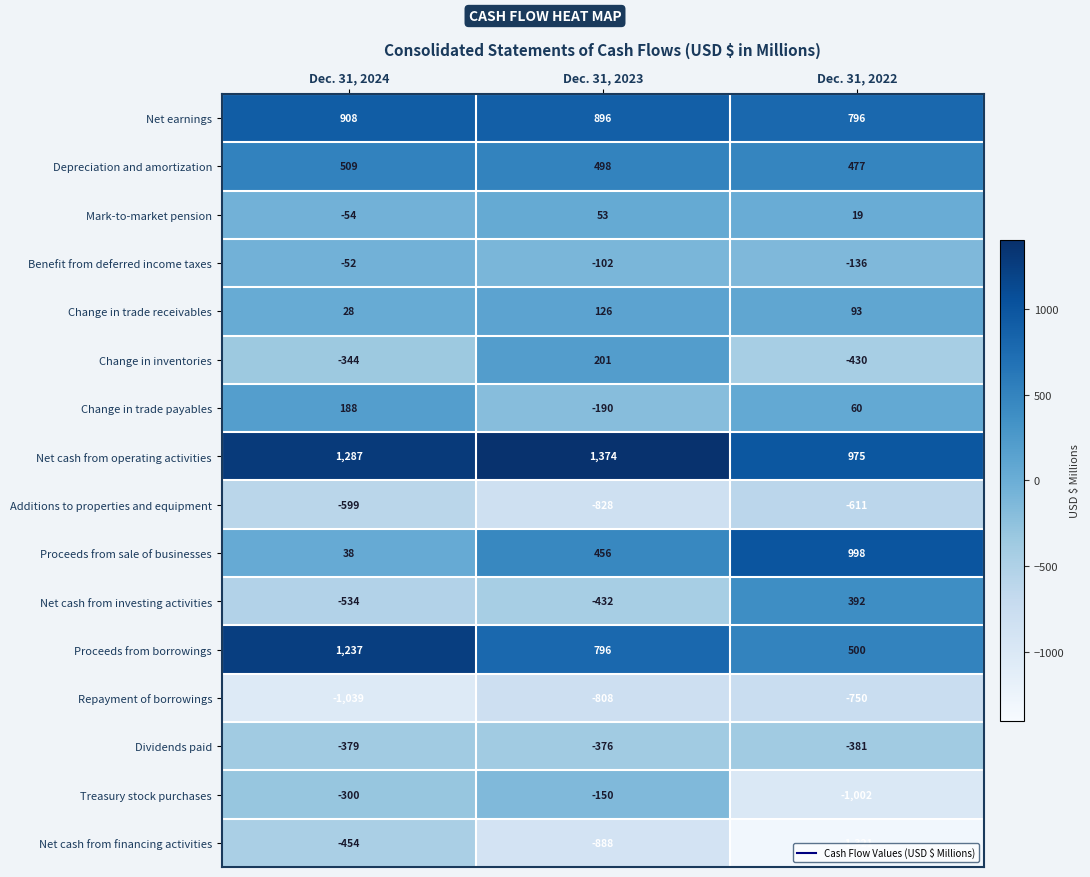

What is the total value across all series at Dec. 31, 2024?

440